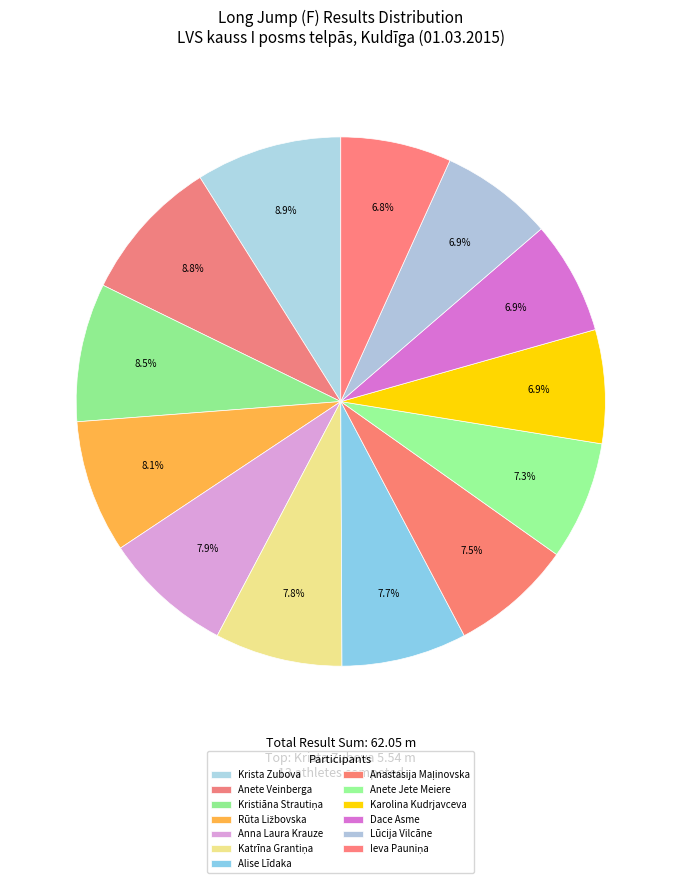

Count the number of slices in the pie.

13